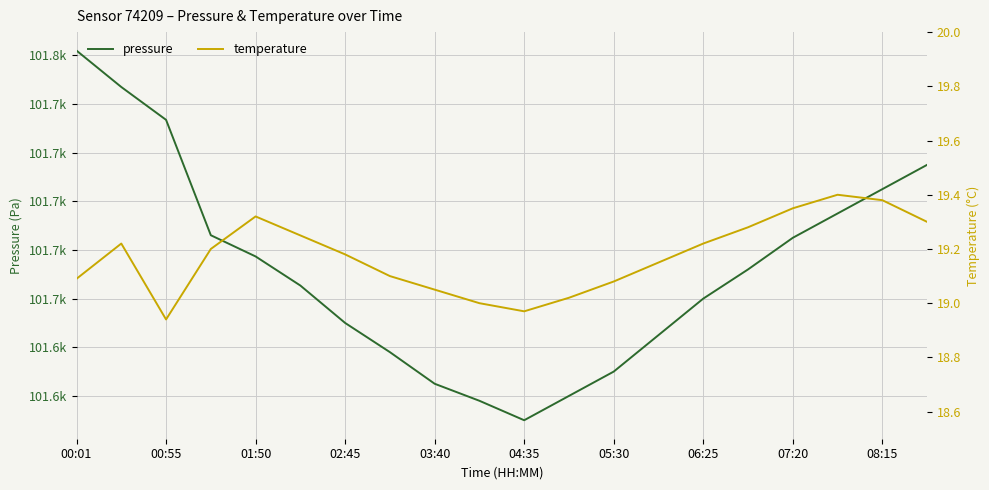

What is the sum of the temperature values at 13 and 06:25?

38.2